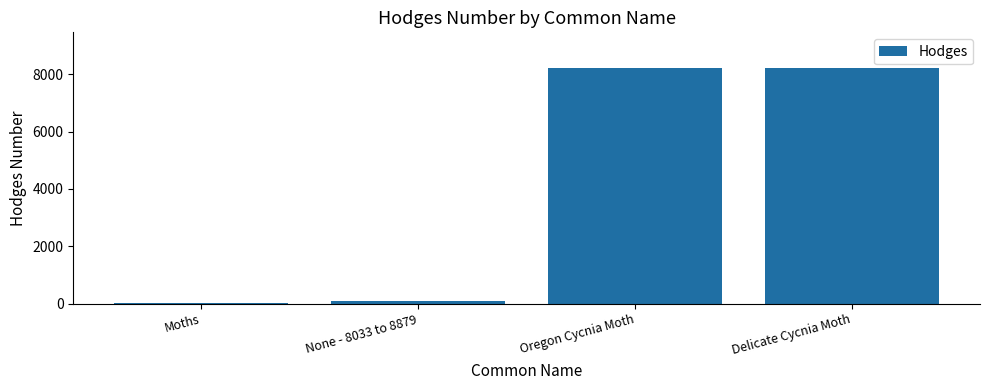

What is the label of the 4th bar from the right?

Moths